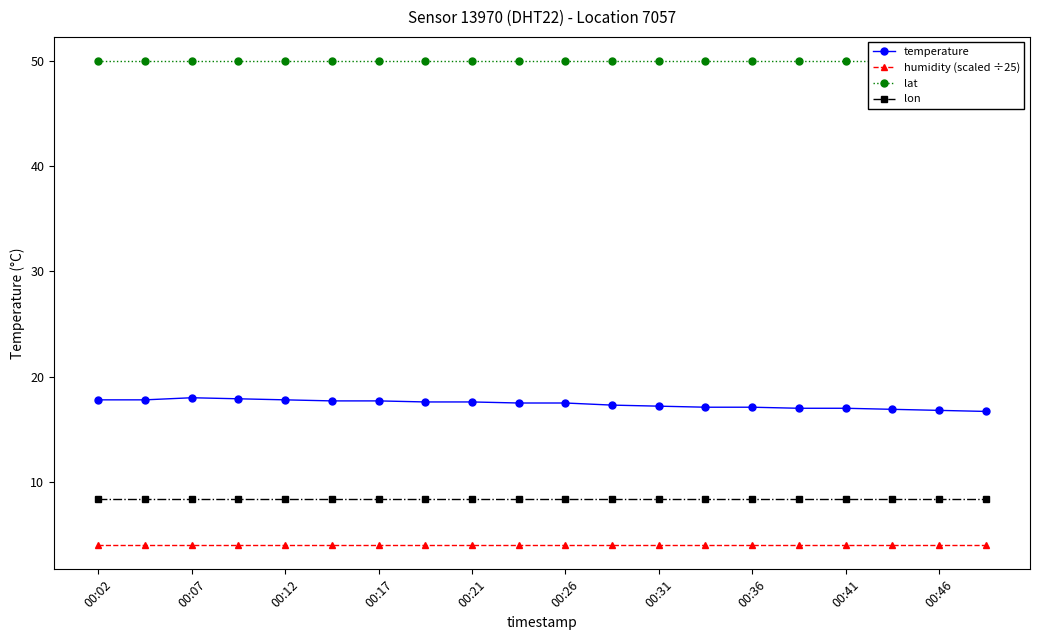

The value of temperature at 00:41 is 27.6. True or false?

False